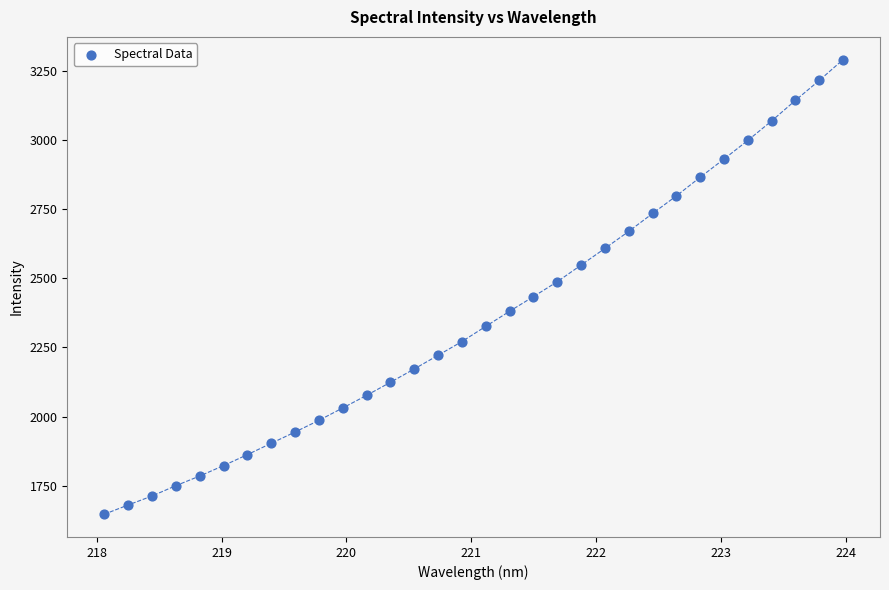

What is the range of Y values (max minus min)?

1643.2